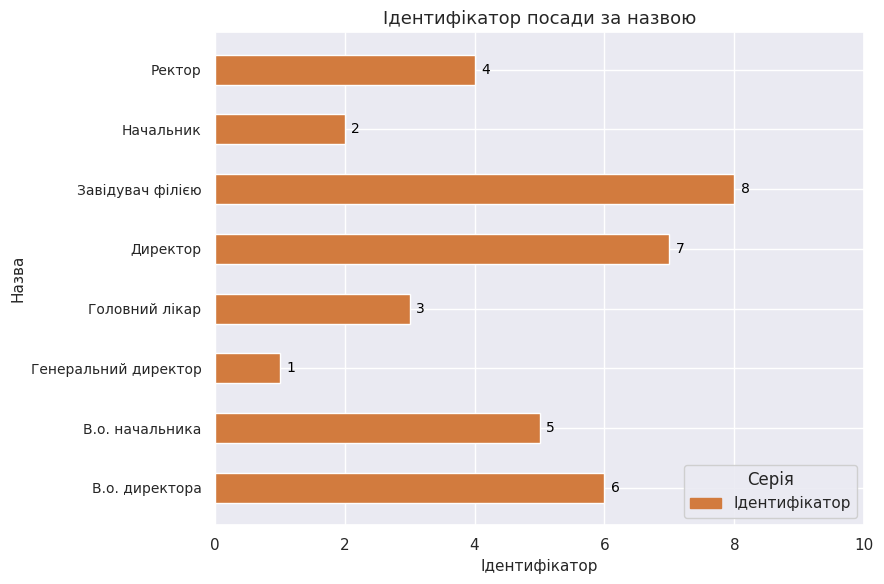

Which has a higher value, В.о. начальника or Генеральний директор?

В.о. начальника